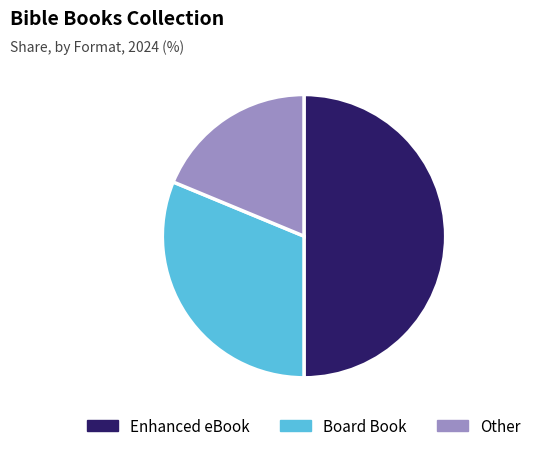

Which slice is the largest?

Enhanced eBook